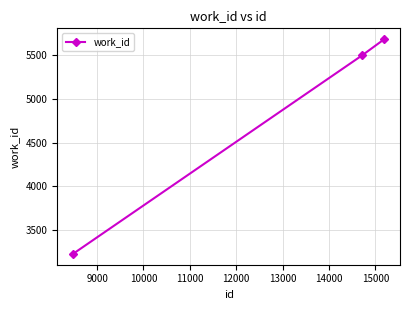

What is the average value?

4804